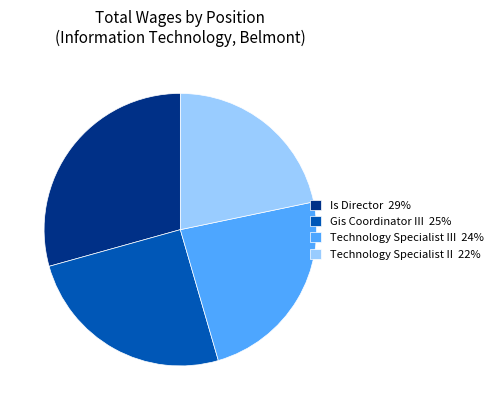

Which slice is the largest?

Is Director 29%